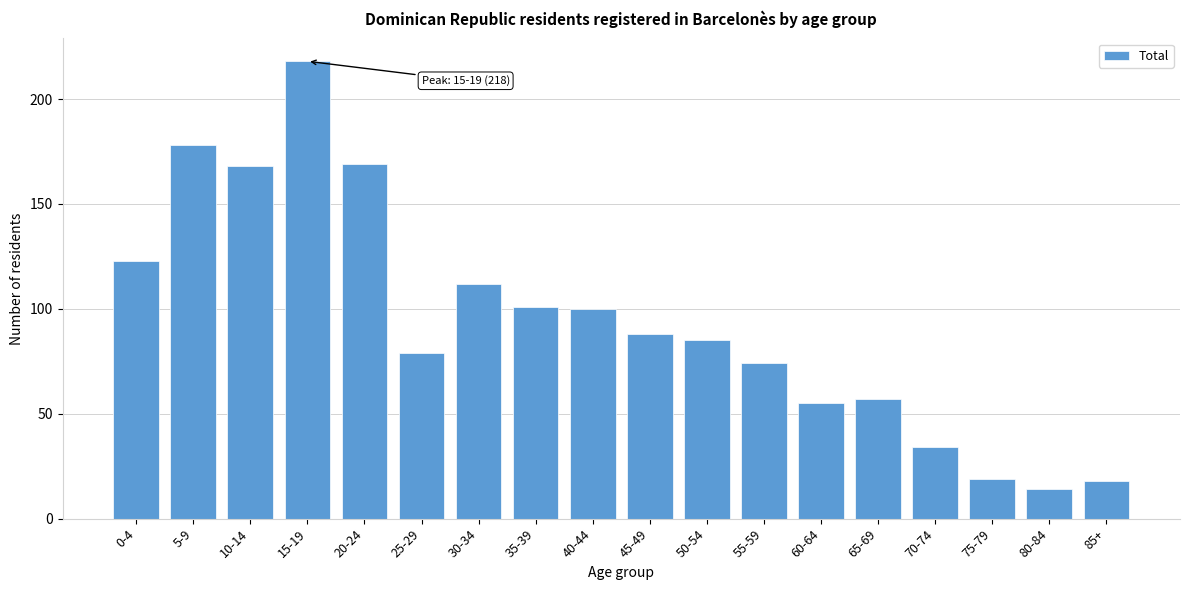

Reading left to right, what are all the values shown in this chart?

123	178	168	218	169	79	112	101	100	88	85	74	55	57	34	19	14	18